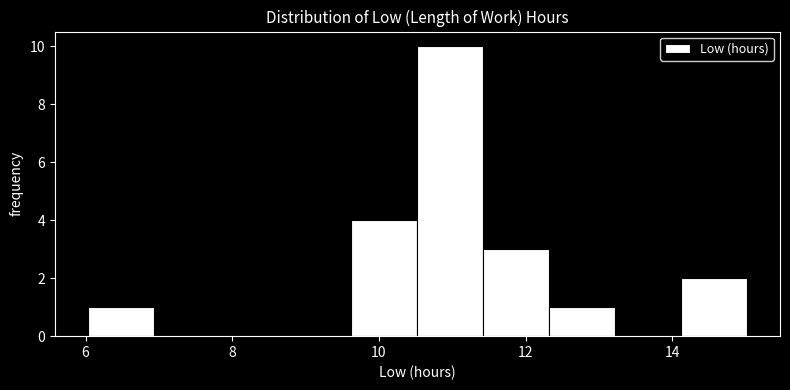

Which range on the x-axis has the tallest bar?

10.6 to 11.4